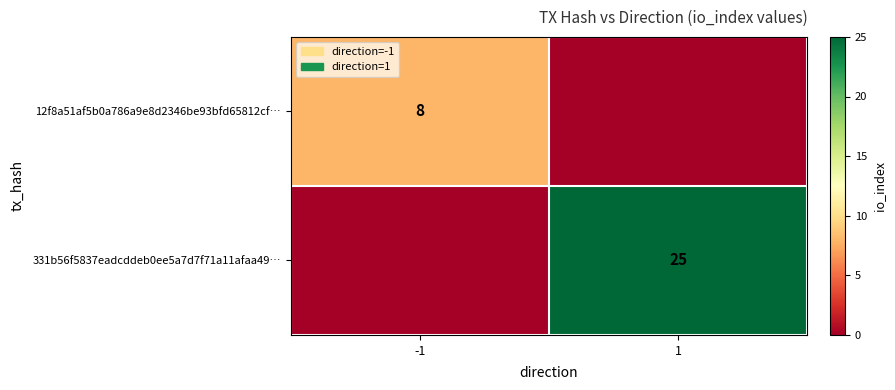

The value of 12f8a51af5b0a786a9e8d2346be93bfd65812cf… at -1 is 8. True or false?

True